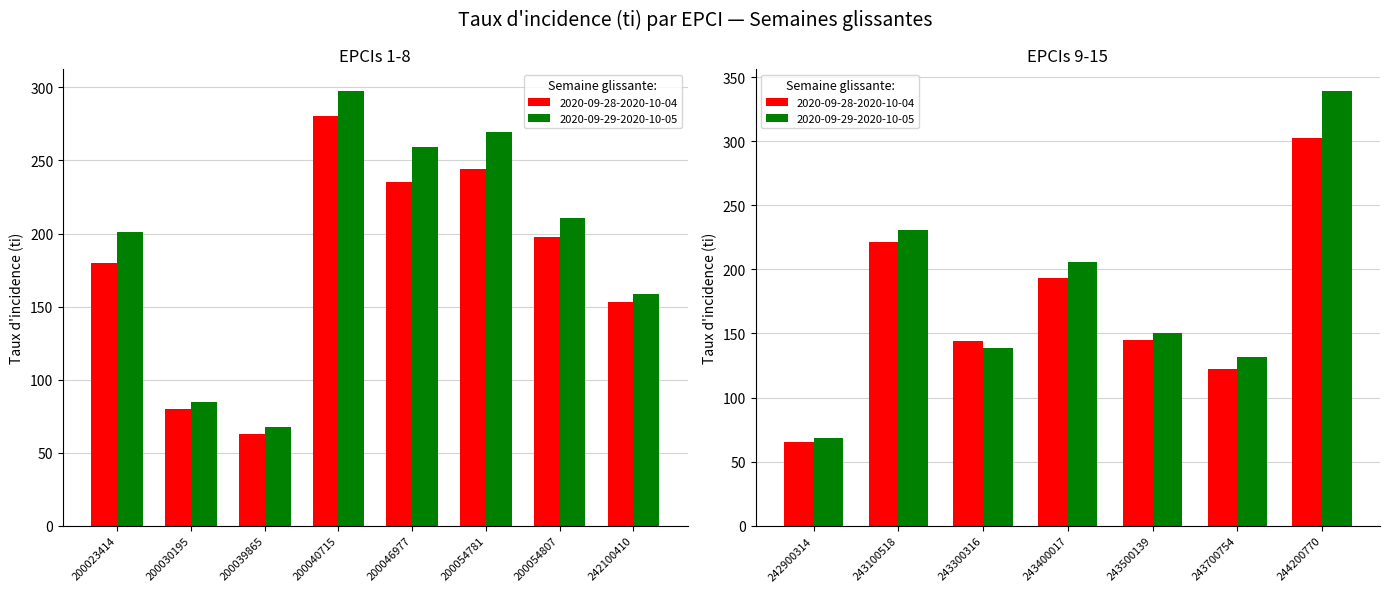

The value of clage_65 at 246300701 is 213.5. True or false?

False